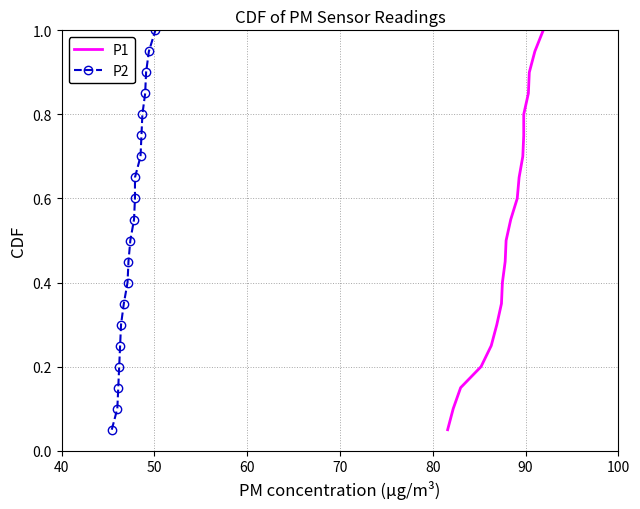

What is the maximum value for P1?

1.0